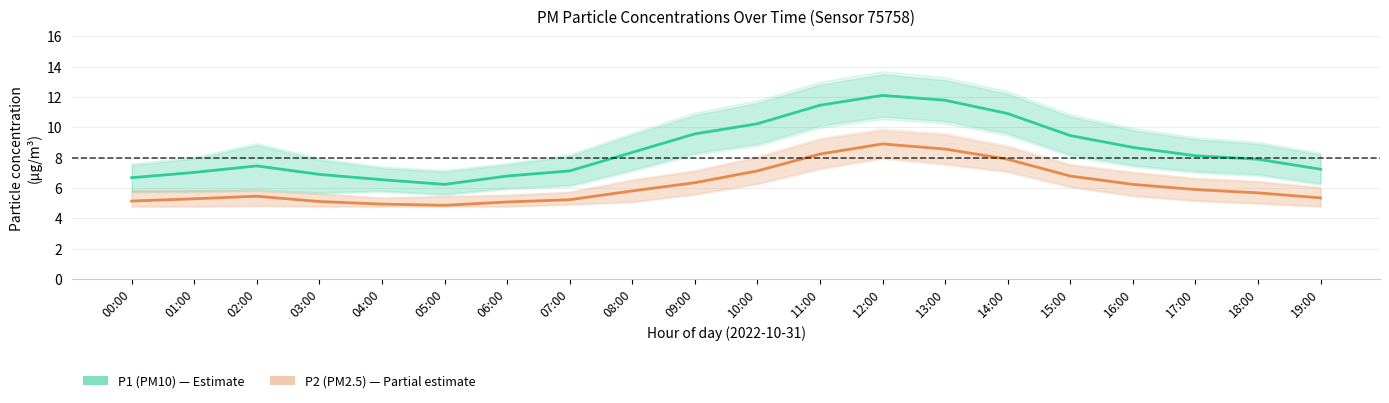

Which series has the widest spread of values?

P1 (PM10)